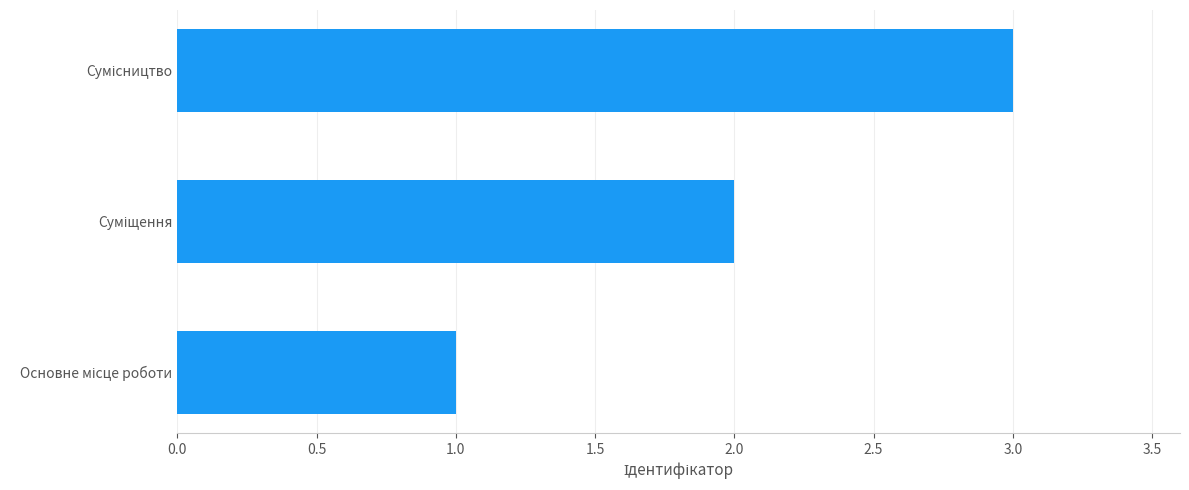

What is the sum of all values?

6